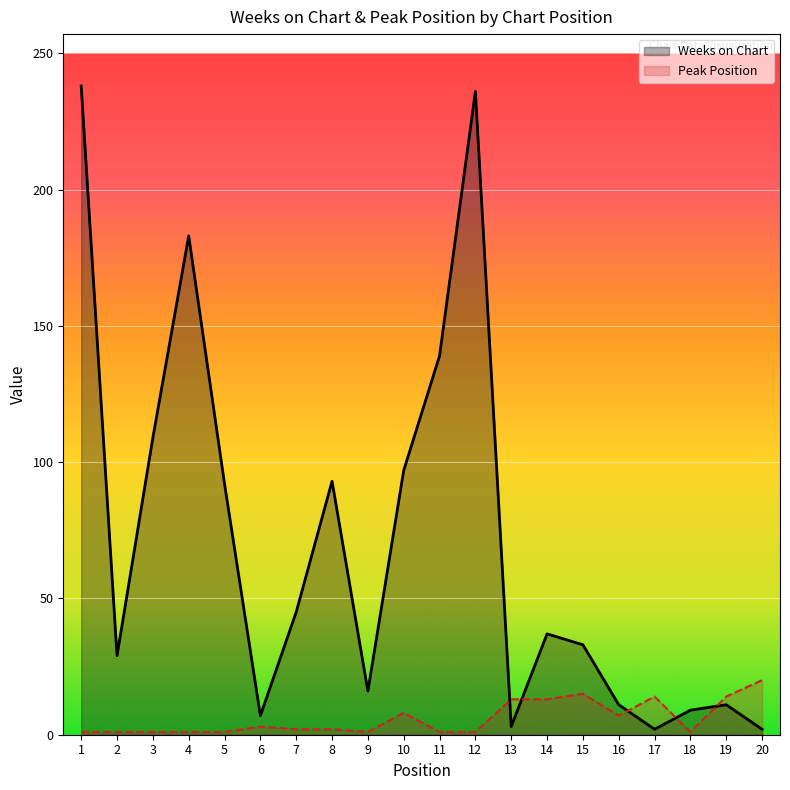

Reading left to right, what are all the values shown in this chart?

Weeks on Chart: 238	29	109	183	92	7	45	93	16	97	139	236	3	37	33	11	2	9	11	2
Peak Position: 1	1	1	1	1	3	2	2	1	8	1	1	13	13	15	7	14	1	14	20